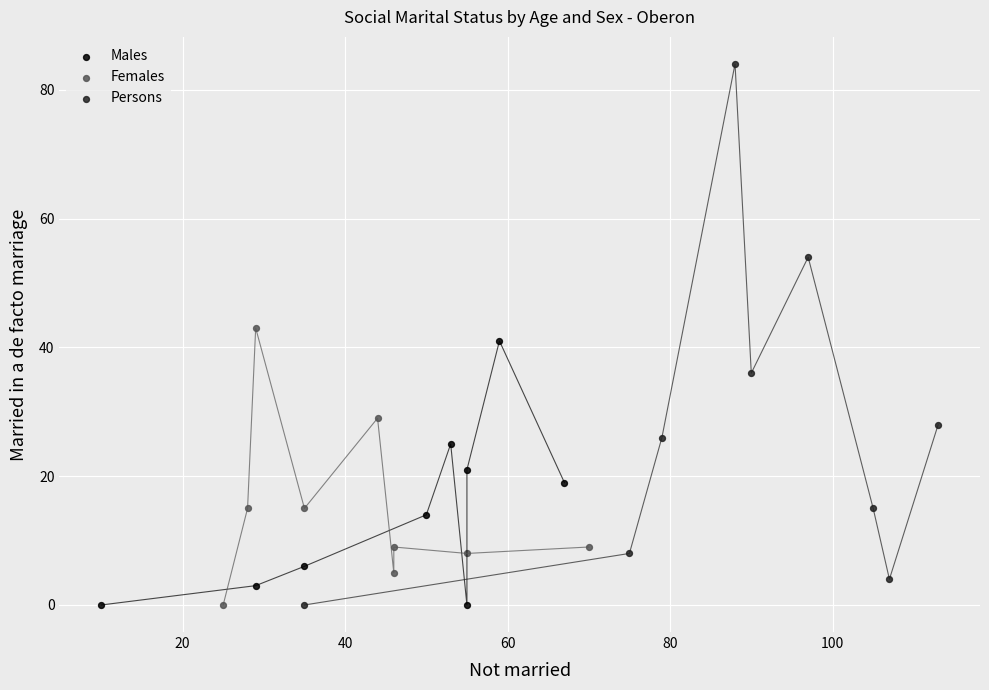

Which series has the largest Y range (max minus min)?

Persons